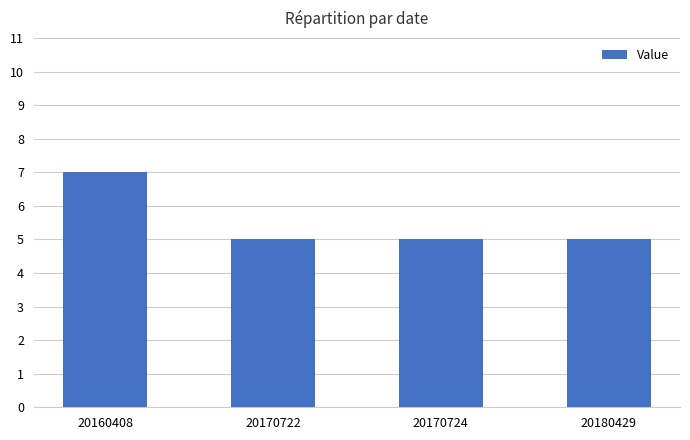

What is the value of the 1st bar from the left?

7